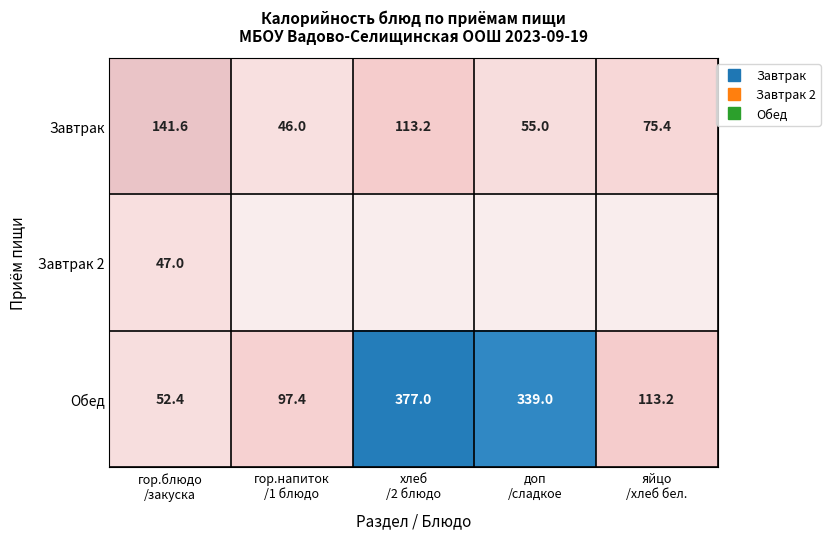

What is the average value of the Завтрак 2 series?

9.4